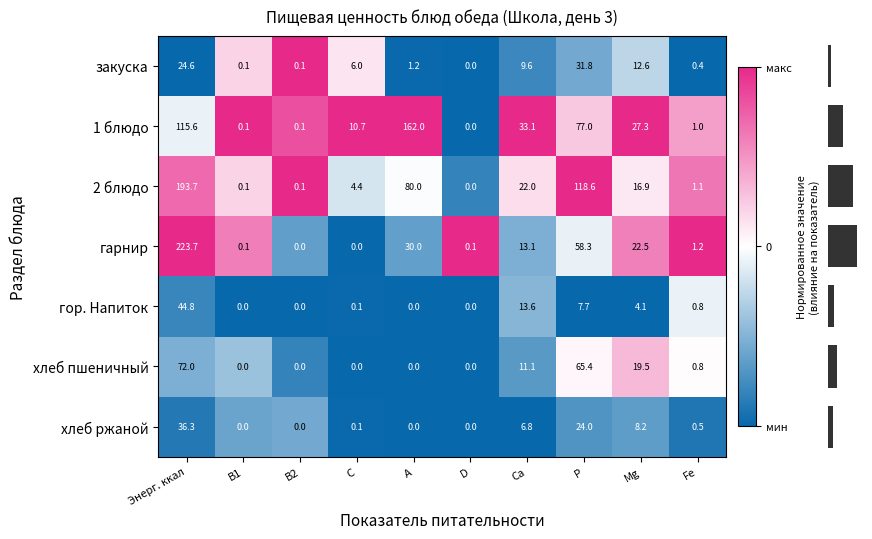

What is the maximum value for 1 блюдо?

162.0